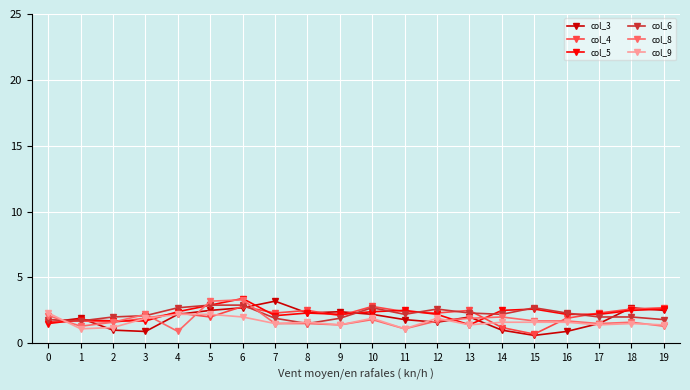

What is the value of the col_3 point at the 10th from the left?

2.4